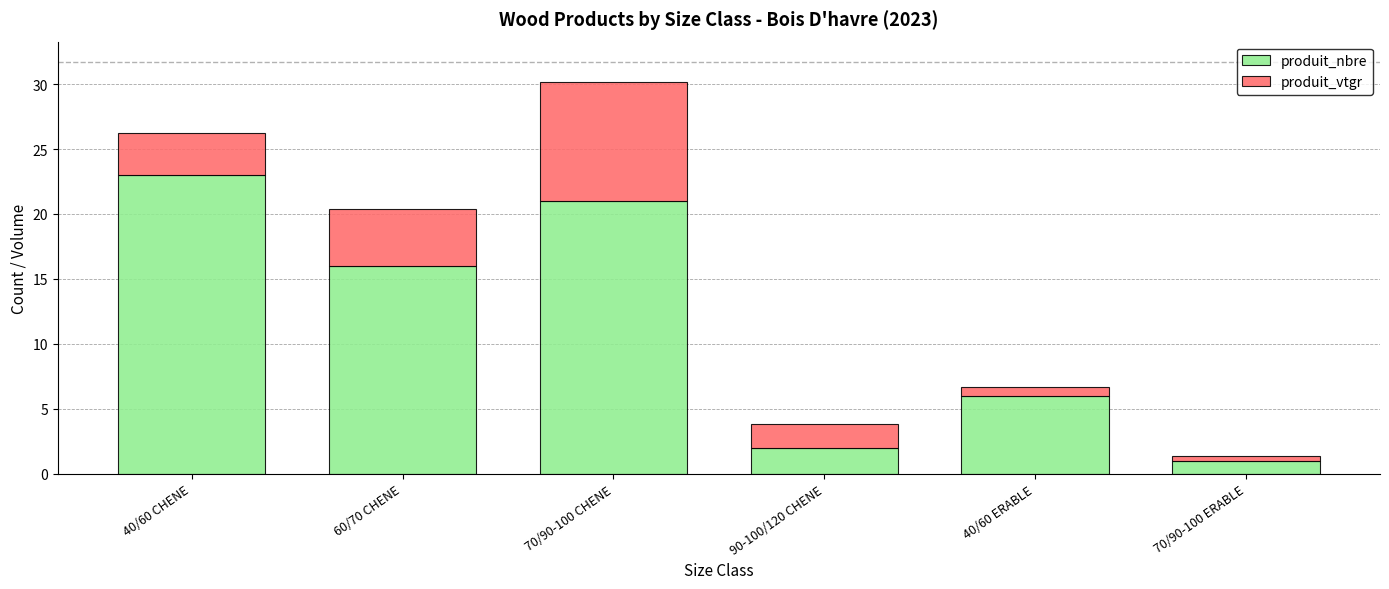

At which label is produit_nbre closest to 12?

60/70 CHENE